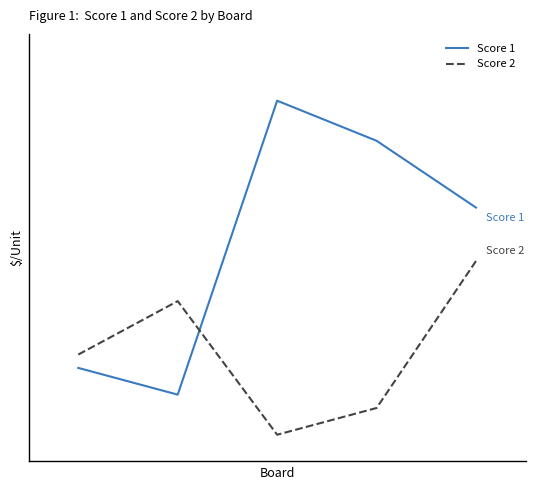

What are all the series names shown in the legend?

Score 1, Score 2